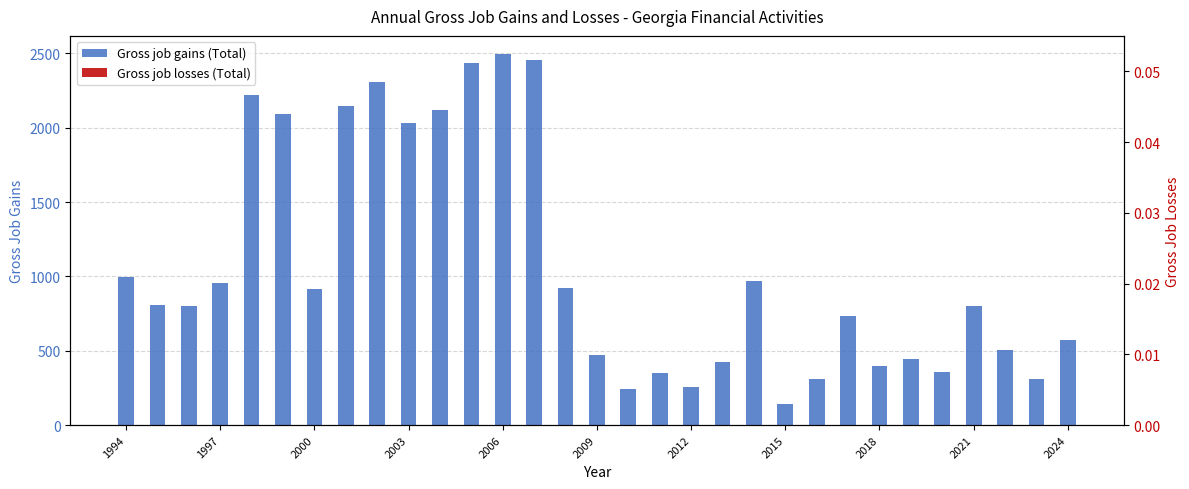

Is it true that Gross job gains (Total) equals 1421 at 2018?

False